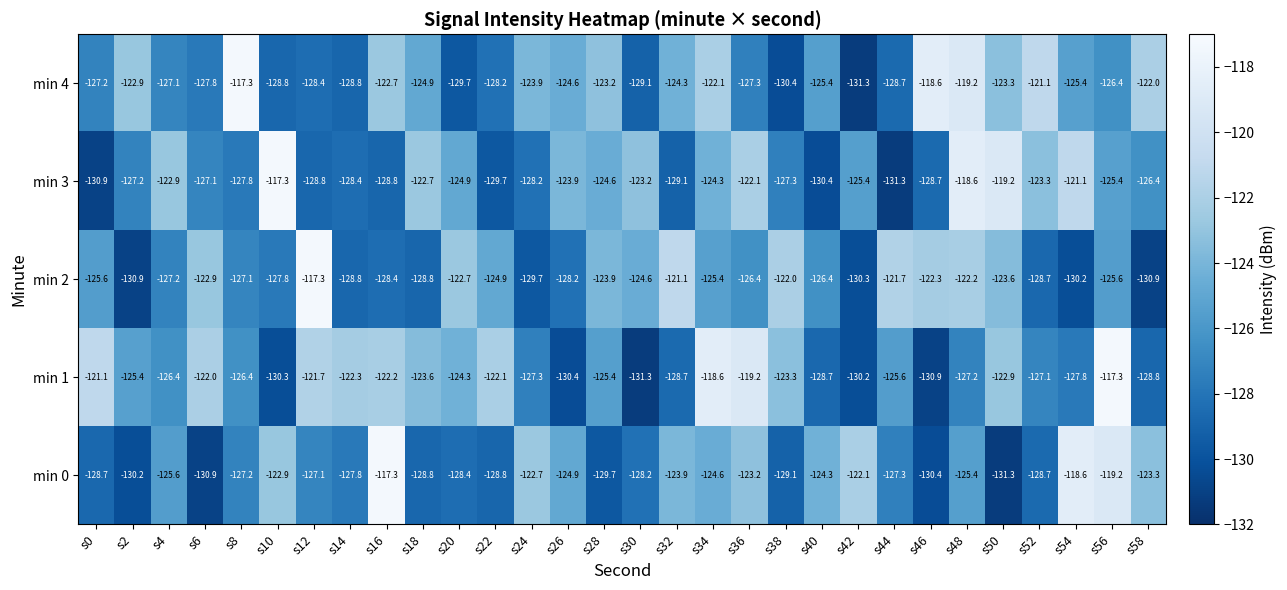

What is the average value of the min 0 series?

-126.0